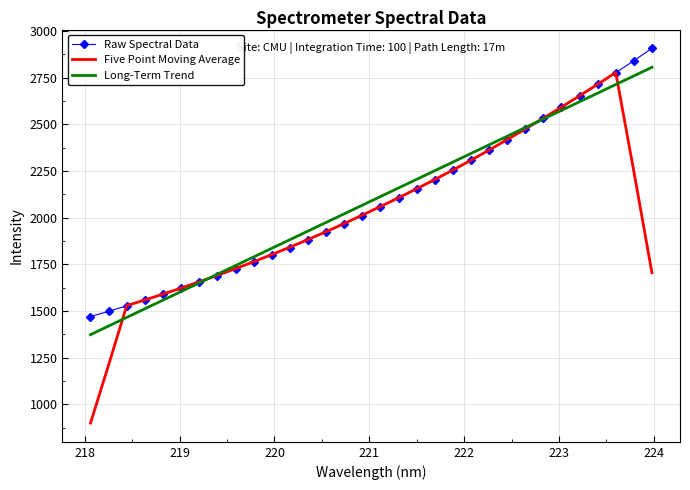

What is the maximum value for Raw Spectral Data?

2907.6